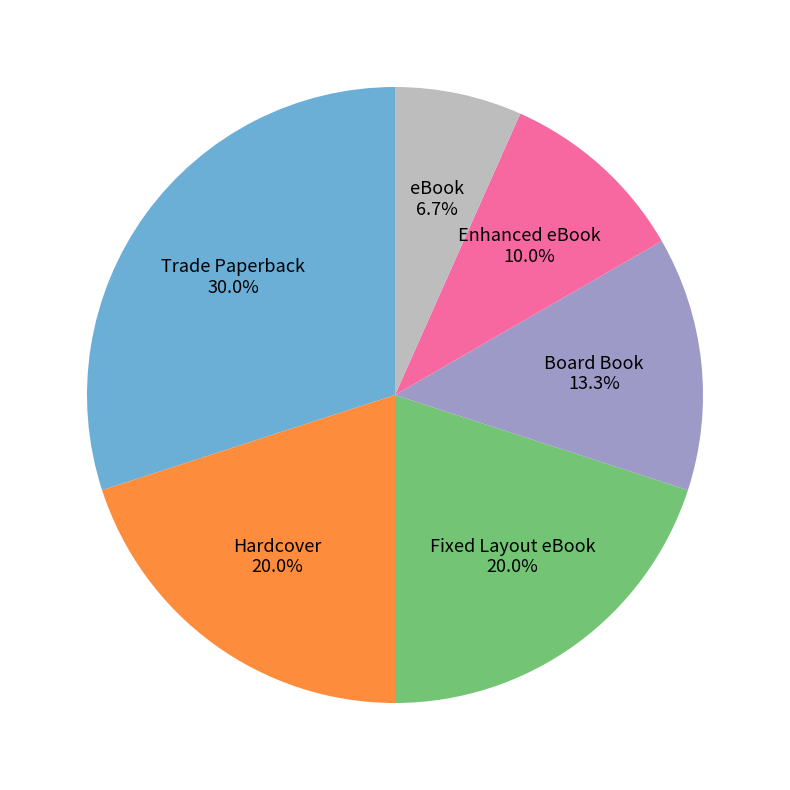

How many slices are in this pie chart?

6